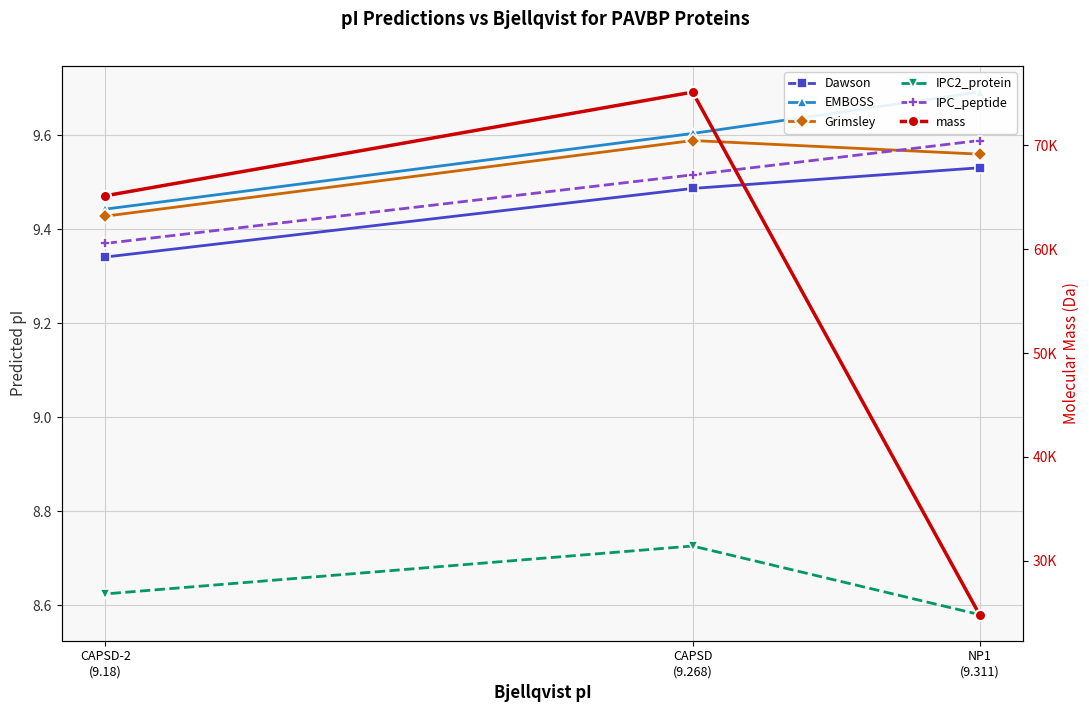

At NP1
(9.311), list the series in order from largest to smallest.

mass, EMBOSS, IPC_peptide, Grimsley, Dawson, IPC2_protein